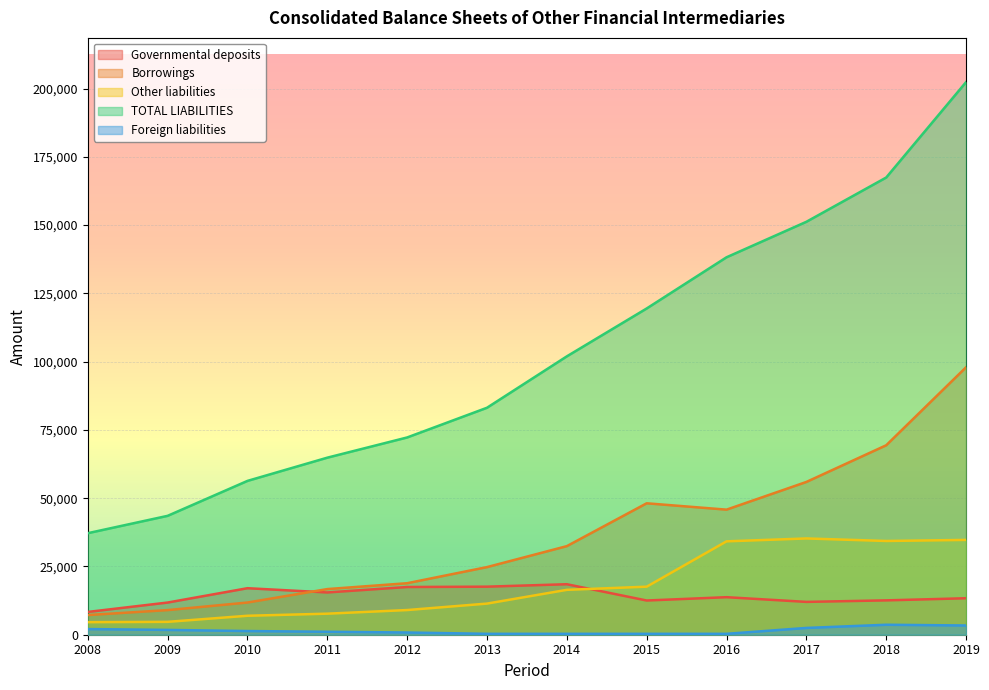

Reading left to right, what are all the values shown in this chart?

Governmental deposits: 8345.0	11783.1	17033.2	15478.7	17471.5	17595.4	18489.4	12527.6	13744.4	12022.2	12578.8	13357.7
Borrowings: 7199.5	9015.5	11788.7	16713.4	18859.3	24760.1	32440.2	48125.5	45799.7	55942.2	69374.3	97932.4
Other liabilities: 4600.8	4715.4	6942.7	7706.6	9037.4	11397.8	16436.1	17593.0	34192.8	35250.6	34326.0	34716.8
TOTAL LIABILITIES: 37177.5	43531.2	56327.2	64829.7	72232.4	83108.6	101933.0	119462.0	138205.8	151201.9	167416.3	202352.9
Foreign liabilities: 2073.8	1764.8	1350.2	1087.9	812.8	331.2	331.2	331.2	331.2	2484.5	3650.9	3382.9